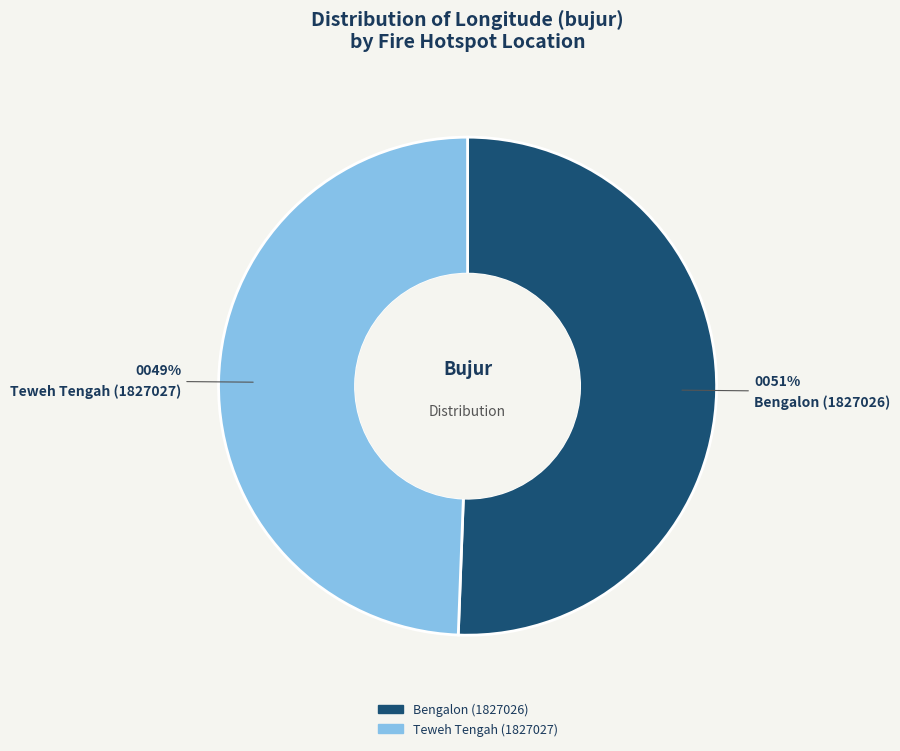

True or false: Teweh Tengah (1827027) accounts for 59% of the total.

False